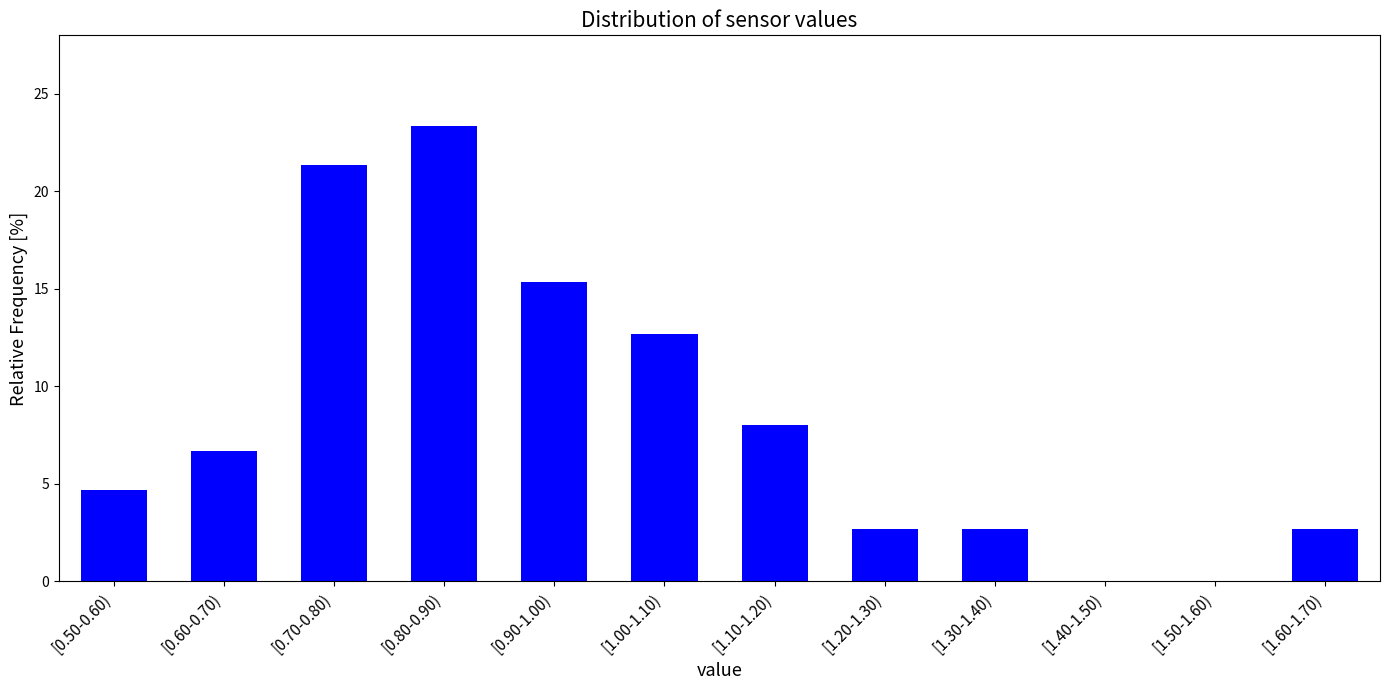

Reading right to left, what are all the values shown in this chart?

[1.60-1.70)=2.7	[1.50-1.60)=0.0	[1.40-1.50)=0.0	[1.30-1.40)=2.7	[1.20-1.30)=2.7	[1.10-1.20)=8.0	[1.00-1.10)=12.7	[0.90-1.00)=15.3	[0.80-0.90)=23.3	[0.70-0.80)=21.3	[0.60-0.70)=6.7	[0.50-0.60)=4.7